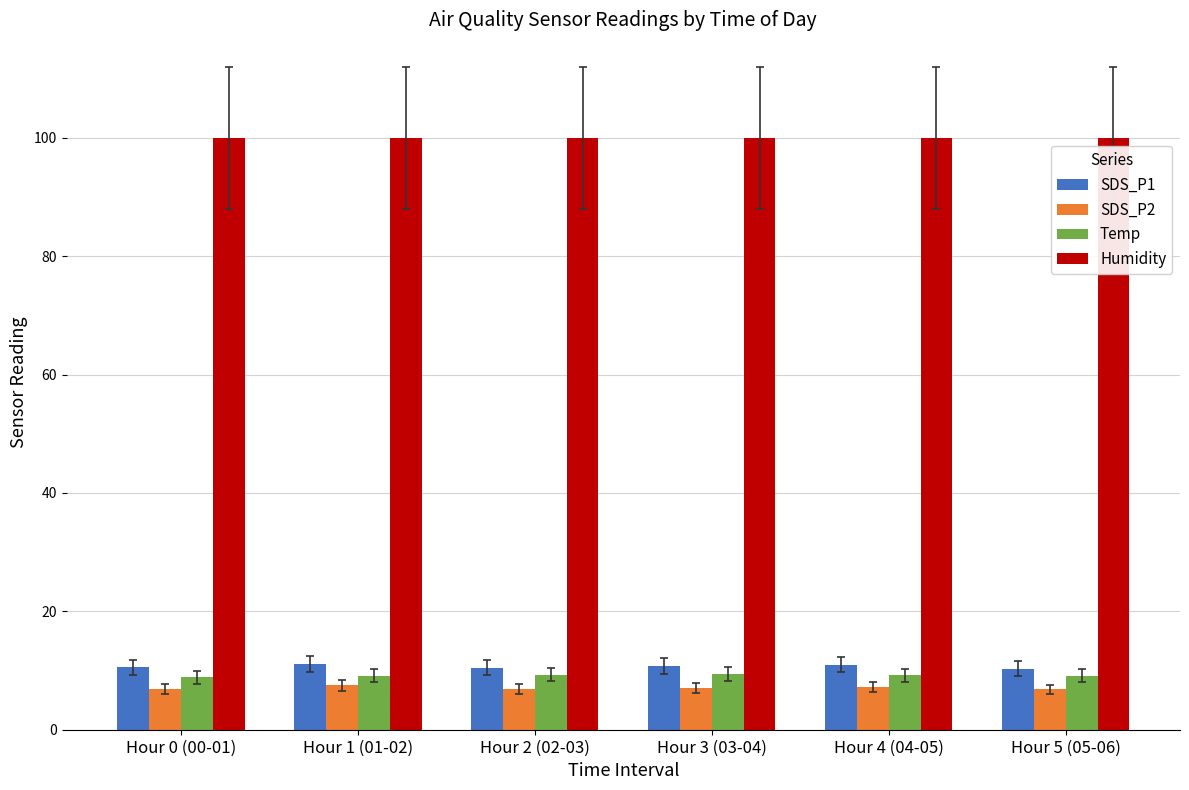

Rank the series at Hour 2 (02-03) from highest to lowest value.

Humidity, SDS_P1, Temp, SDS_P2